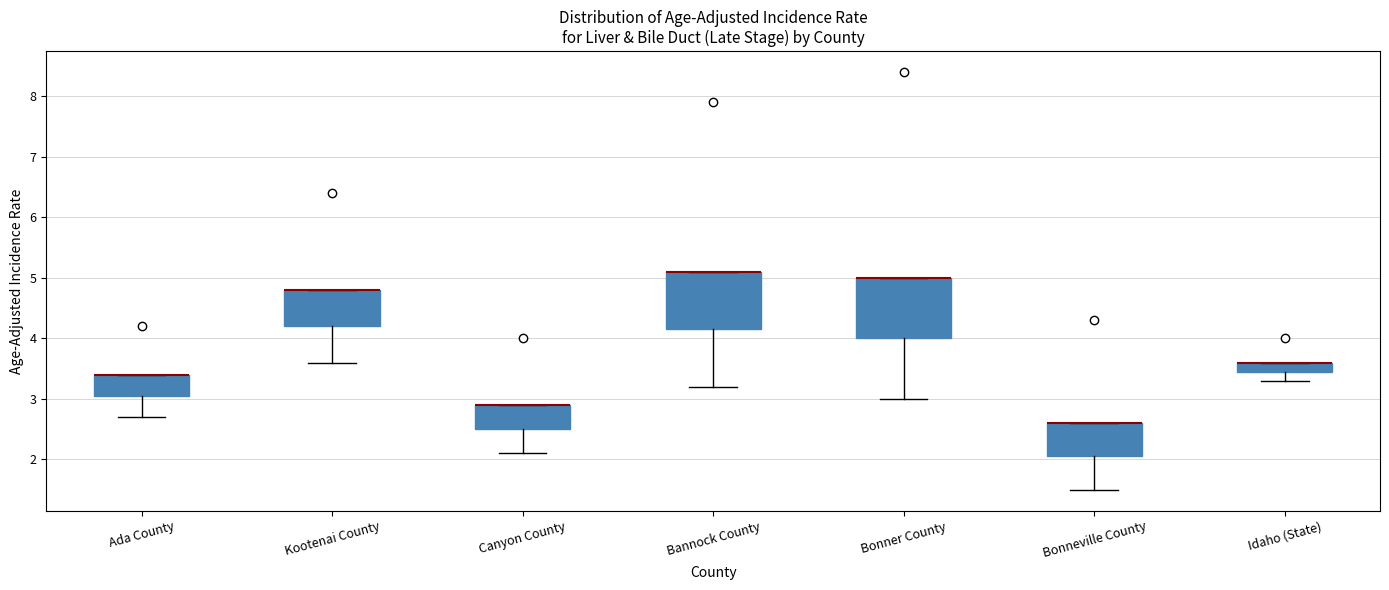

Where does the lower whisker of the box for Ada County end on the y-axis? The values are not printed on the chart, so give them approximately, as read against the axis.

2.7